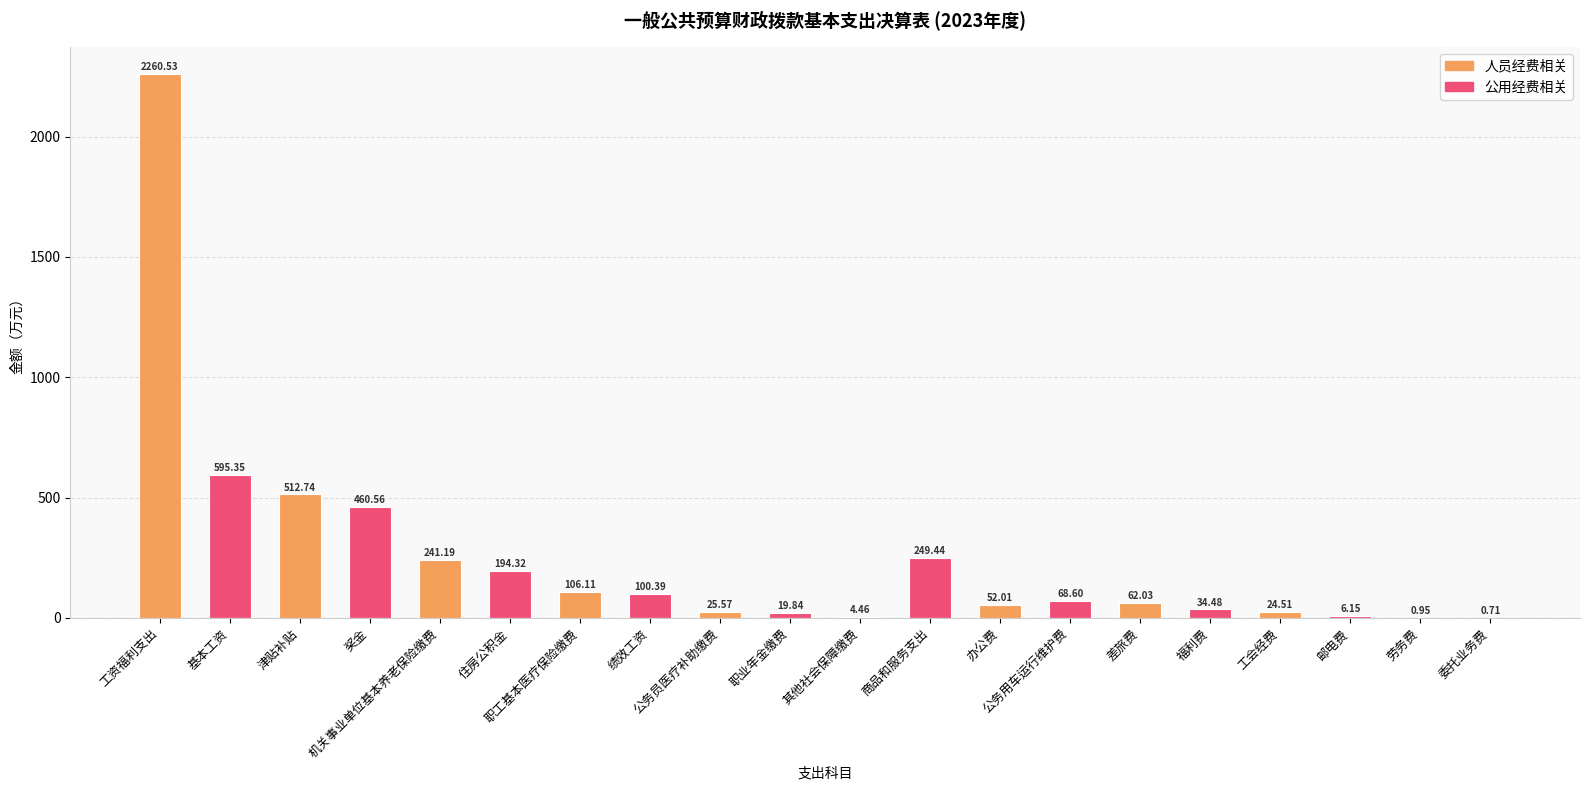

How many values exceed 68?

10